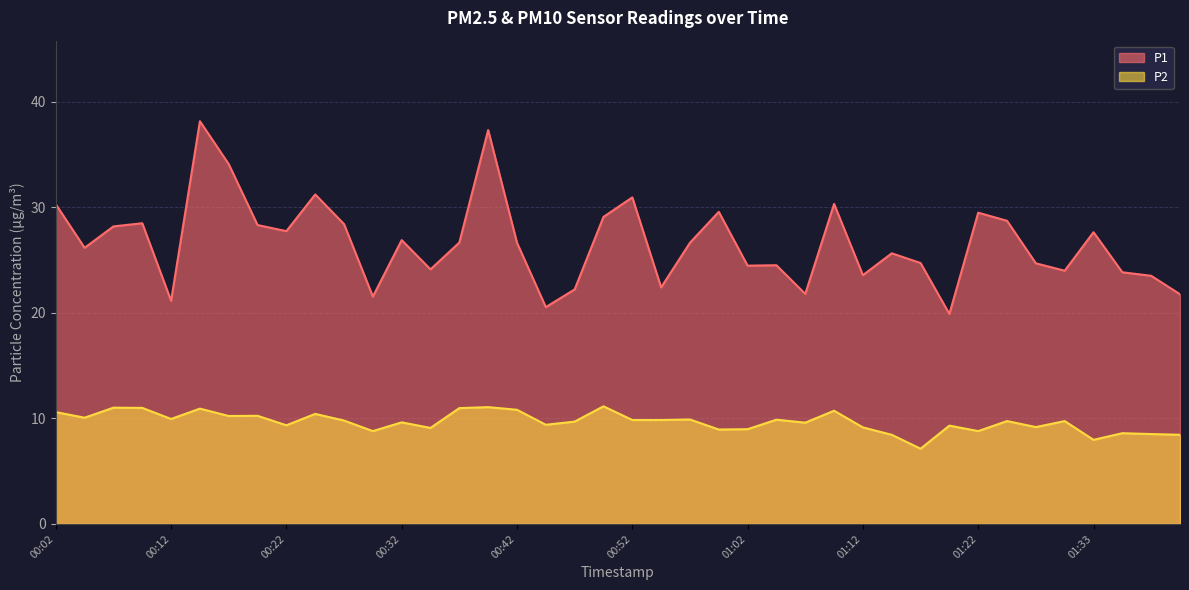

Where does the P2 series first go above 9?

00:02